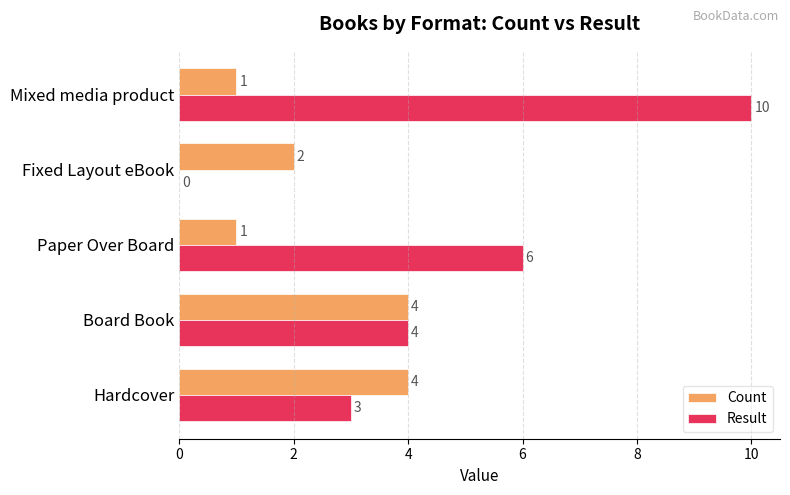

At which label is Result closest to 5?

Board Book